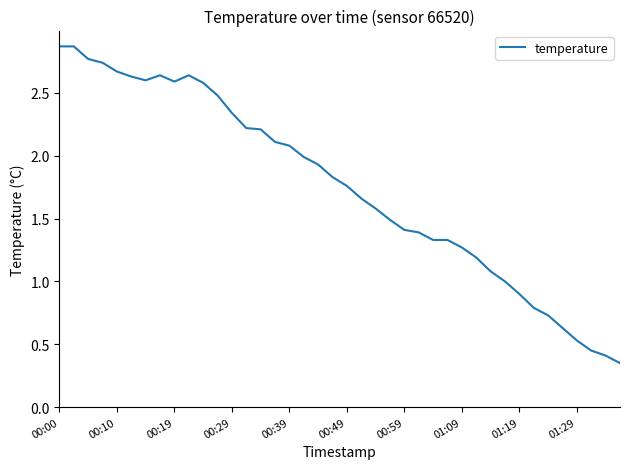

What is the difference between the maximum and minimum values?

2.5